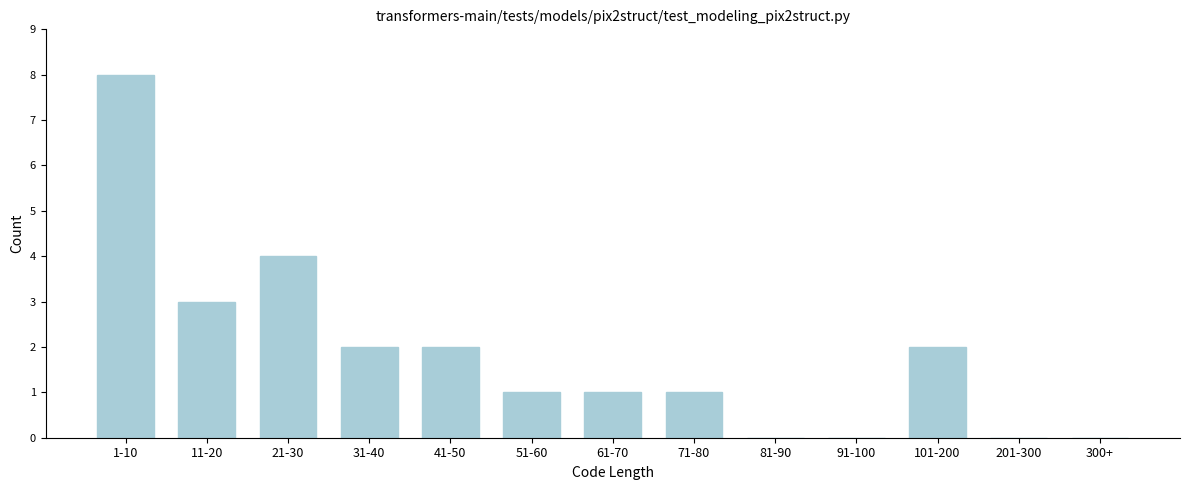

Reading left to right, transcribe all the data shown in this chart.

1-10=8	11-20=3	21-30=4	31-40=2	41-50=2	51-60=1	61-70=1	71-80=1	81-90=0	91-100=0	101-200=2	201-300=0	300+=0